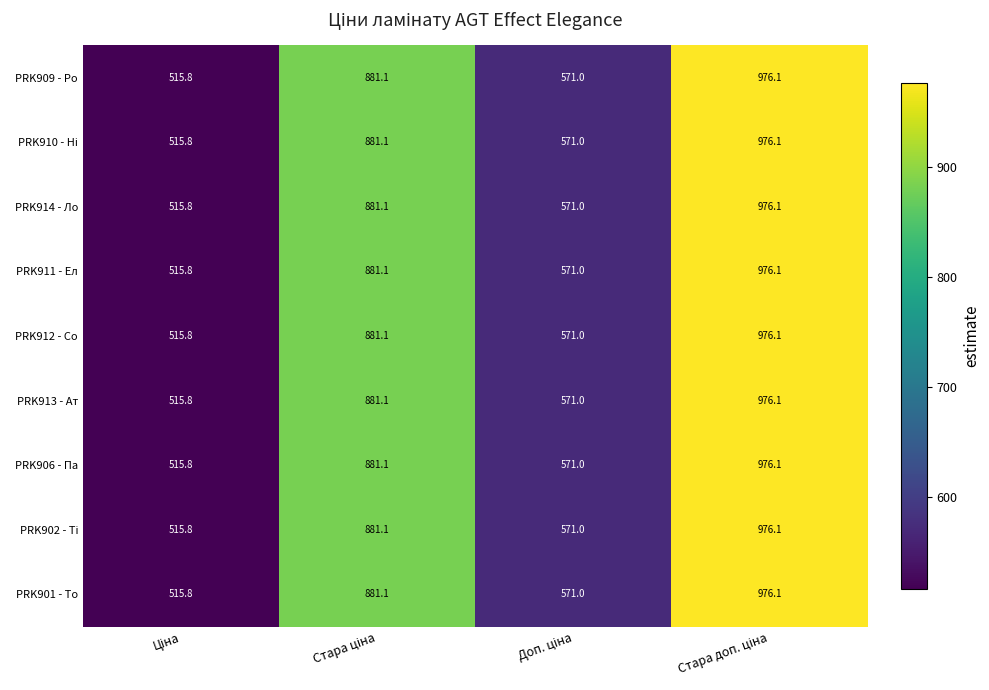

What is the smallest value displayed?

515.8